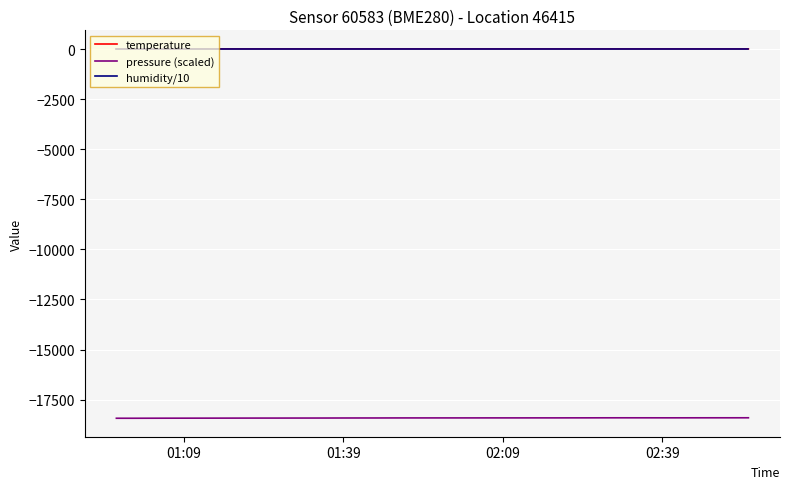

Which series has the widest spread of values?

pressure (scaled)